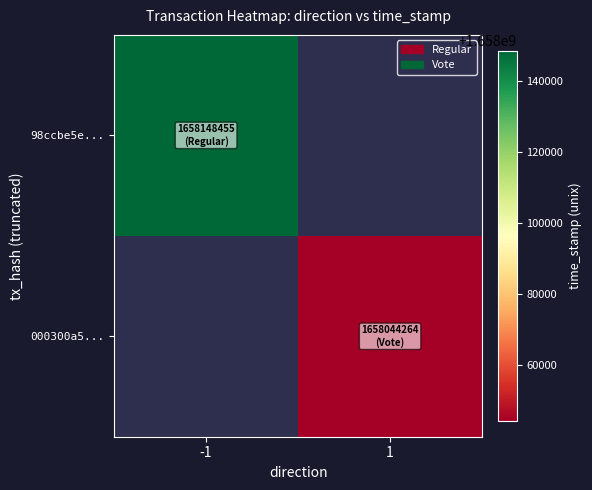

How many positive values does the 000300a5... series have?

1